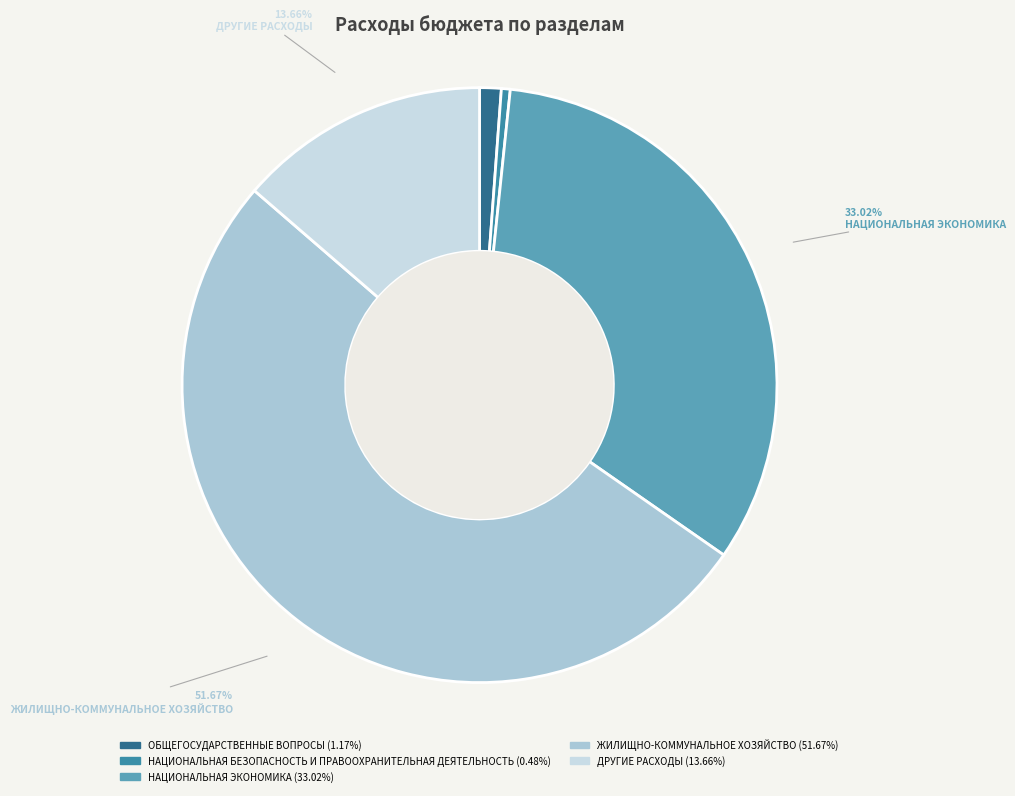

Is there a majority slice in this chart?

Yes